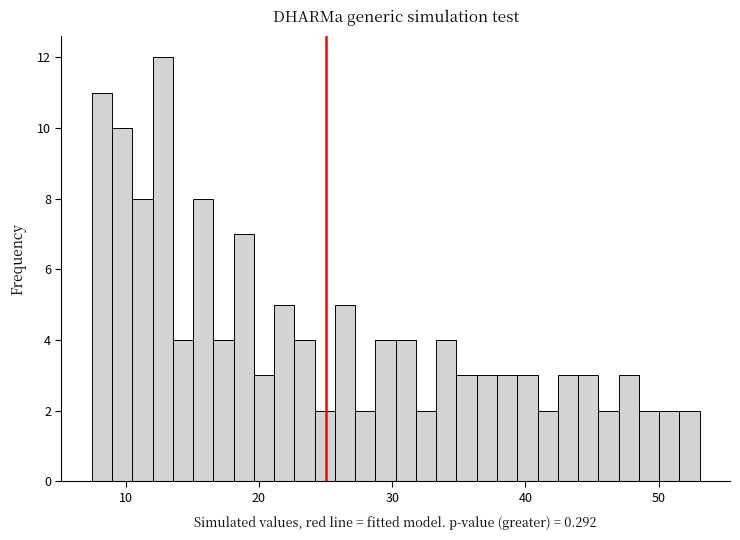

Read against the x-axis, roughly where is the centre of the tallest bar?

13